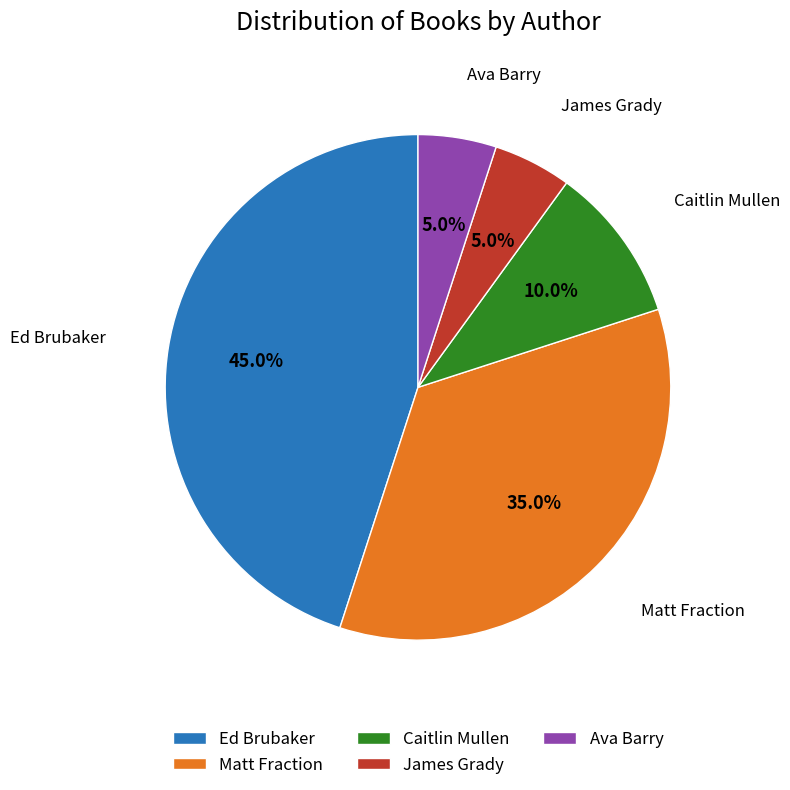

Does Ava Barry represent more than half of the total?

No